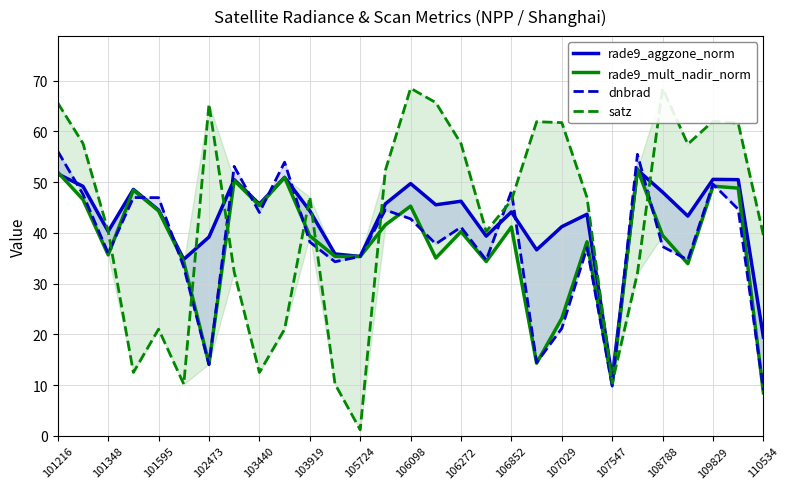

At 19, list the series in order from largest to smallest.

satz, rade9_aggzone_norm, dnbrad, rade9_mult_nadir_norm